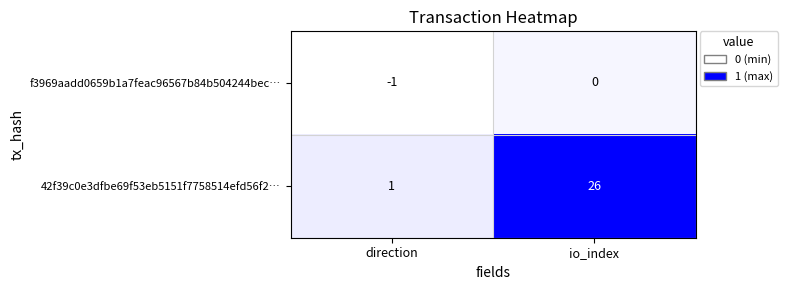

The value of f3969aadd0659b1a7feac96567b84b504244bec… at io_index is -1. True or false?

False